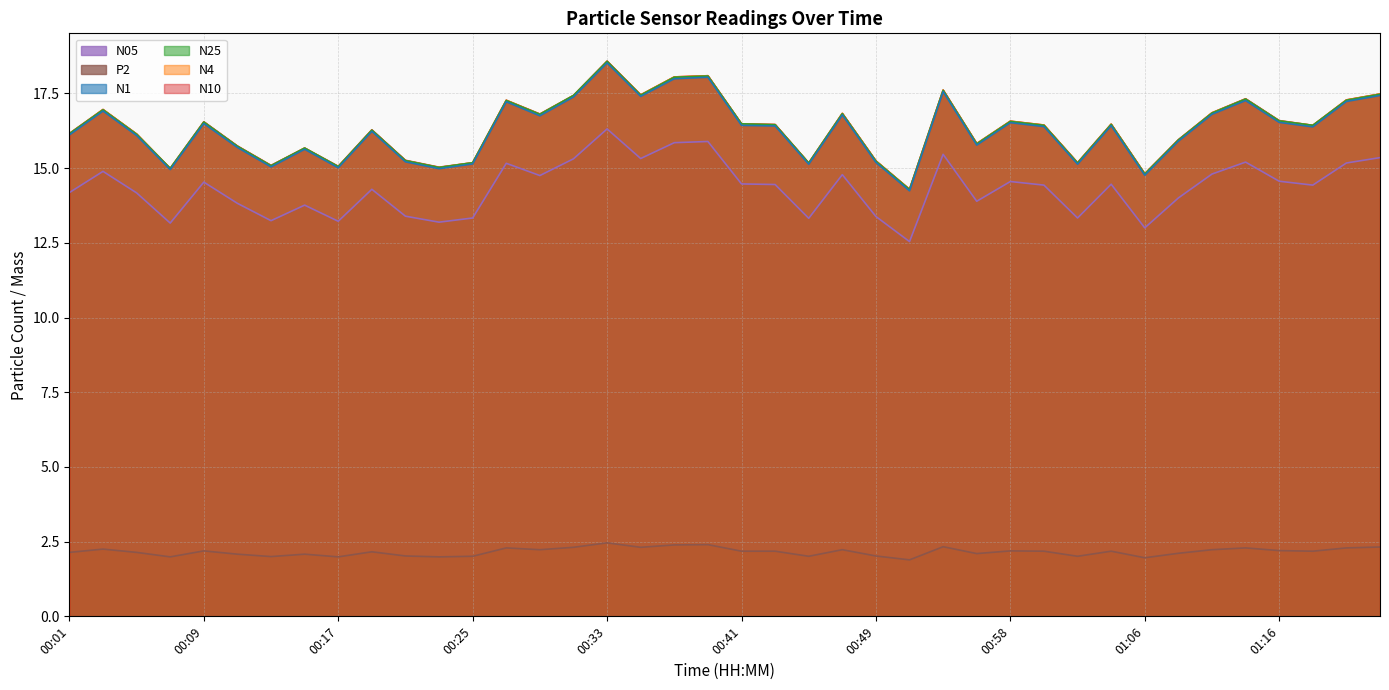

Which has a higher value, 00:53 or 00:09?

00:53